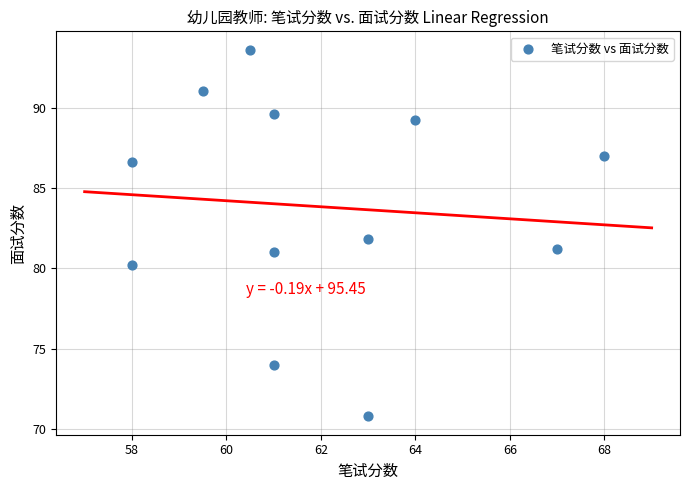

What is the range of Y values (max minus min)?

22.8